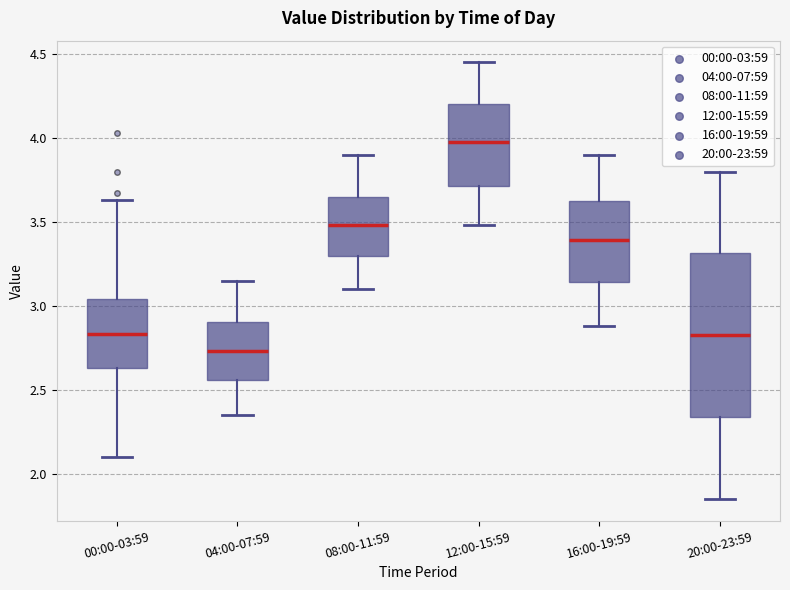

Which box's median line is the lowest?

04:00-07:59